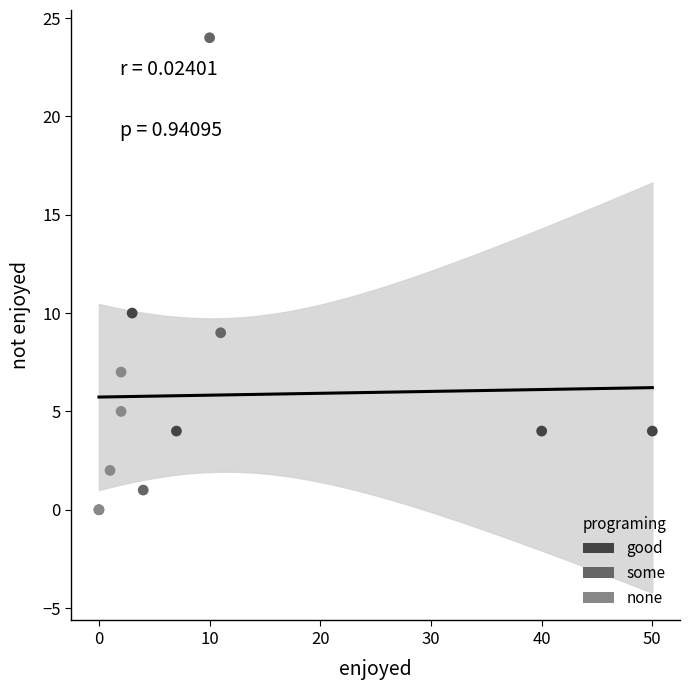

Which series has the widest spread of Y values?

some